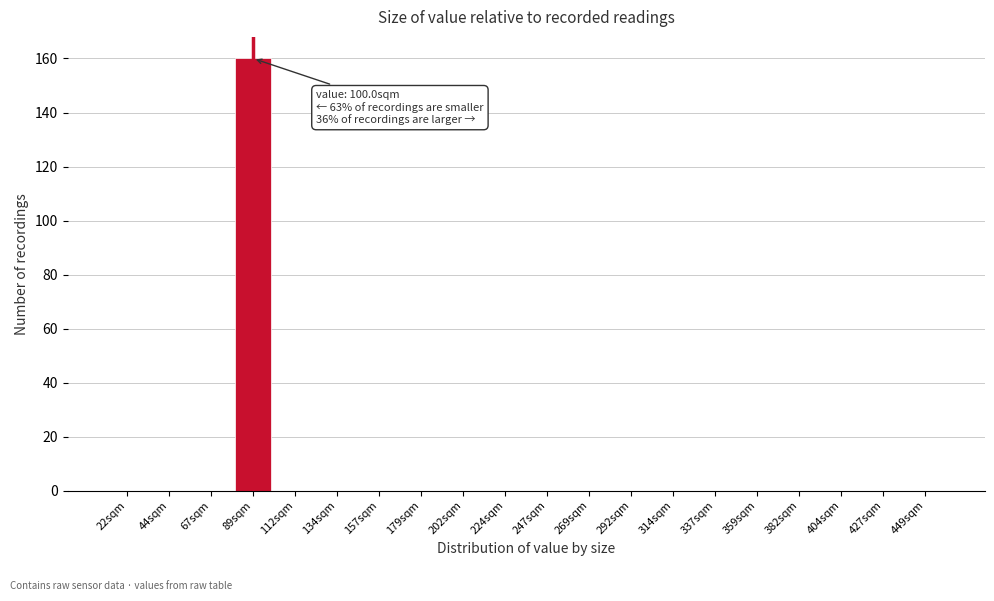

Reading left to right, list all the values displayed in this chart.

22sqm=0	44sqm=0	67sqm=0	89sqm=160	112sqm=0	134sqm=0	157sqm=0	179sqm=0	202sqm=0	224sqm=0	247sqm=0	269sqm=0	292sqm=0	314sqm=0	337sqm=0	359sqm=0	382sqm=0	404sqm=0	427sqm=0	449sqm=0